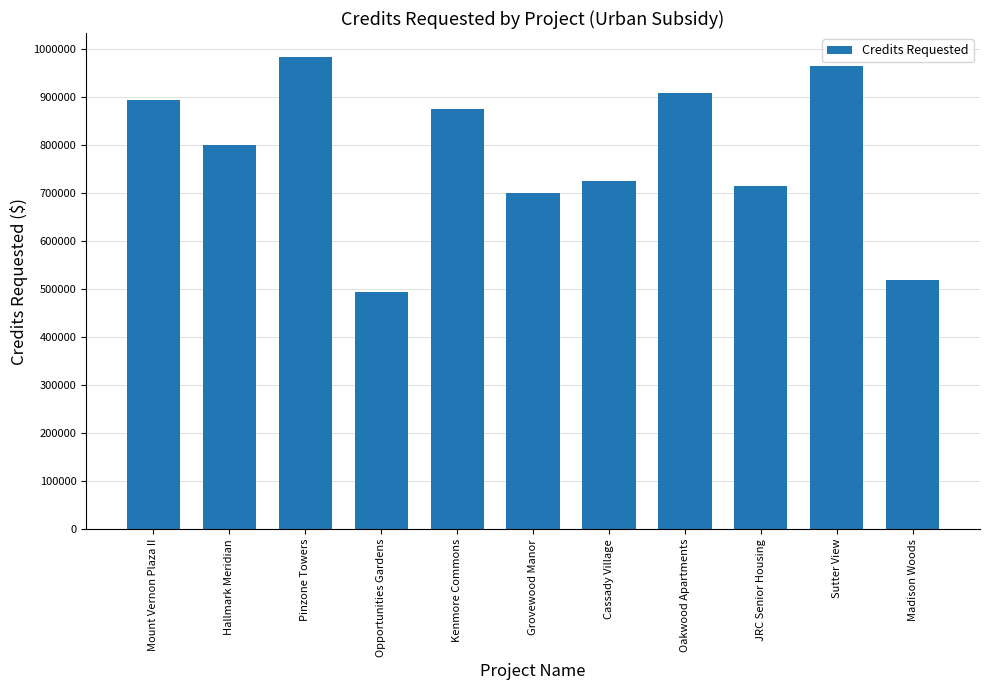

Which category has the highest value across all series?

Pinzone Towers